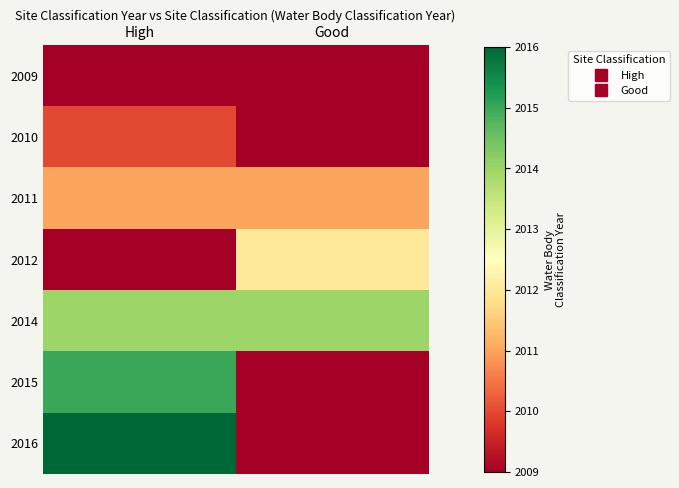

Which series has the largest total across all categories?

2014